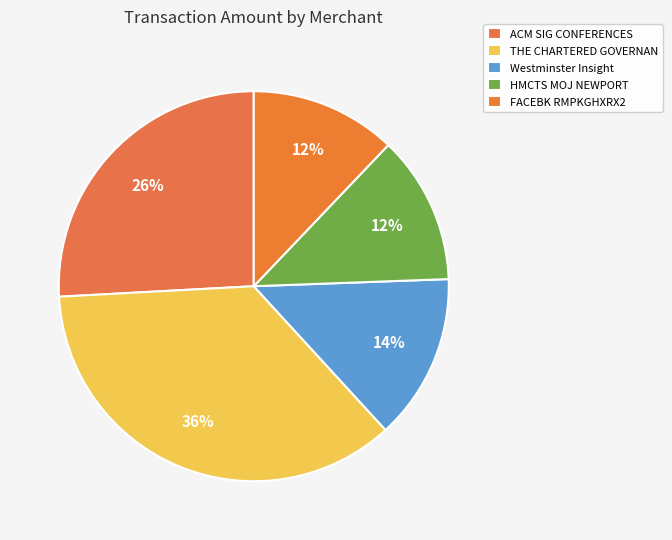

Is there a majority slice in this chart?

No